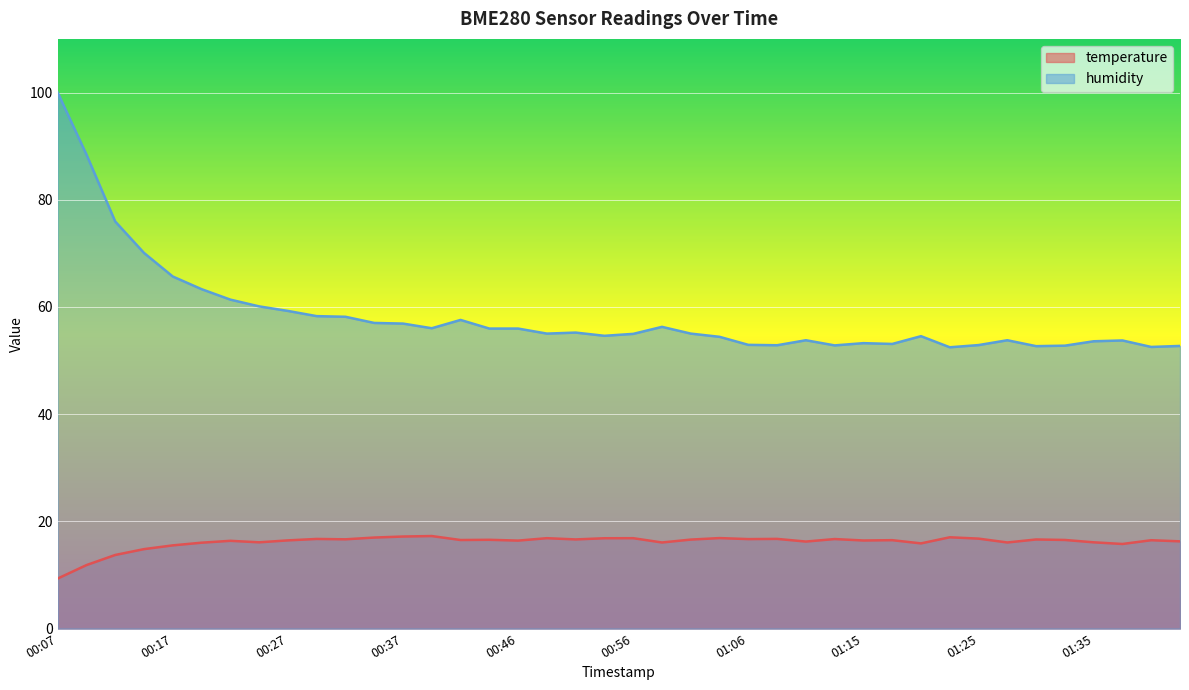

Count the number of data series in this chart.

2